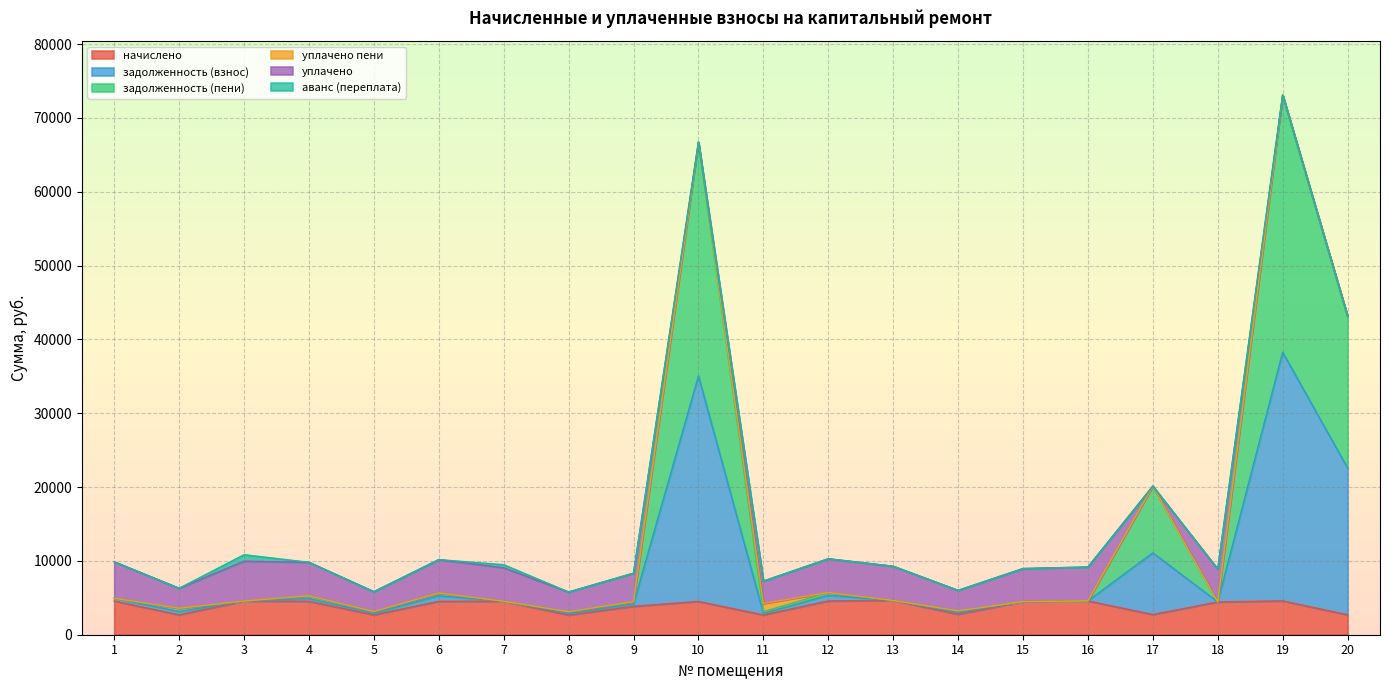

At how many categories does at least one series exceed 68372?

1